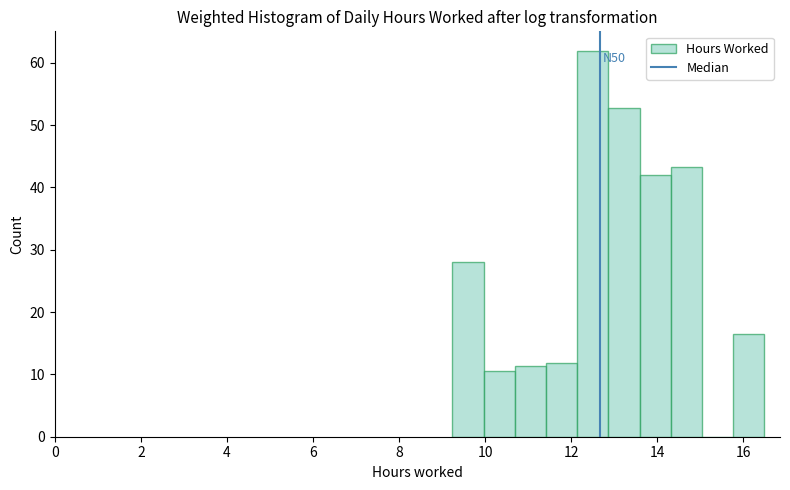

Read against the x-axis, roughly where is the centre of the tallest bar?

12.6